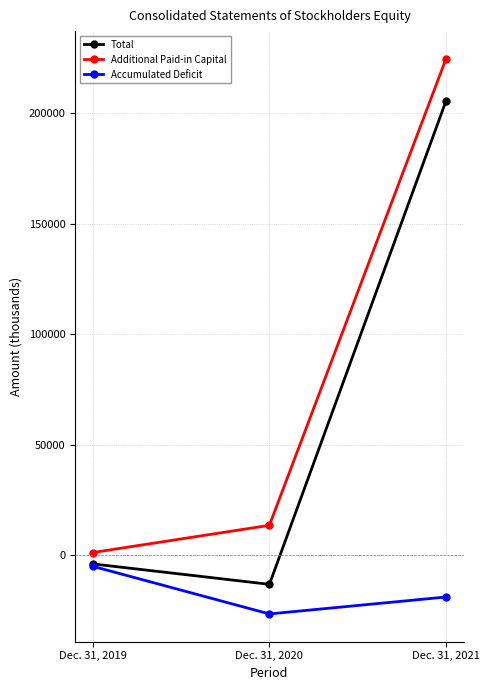

Which label corresponds to the smallest value in the chart?

Dec. 31, 2020